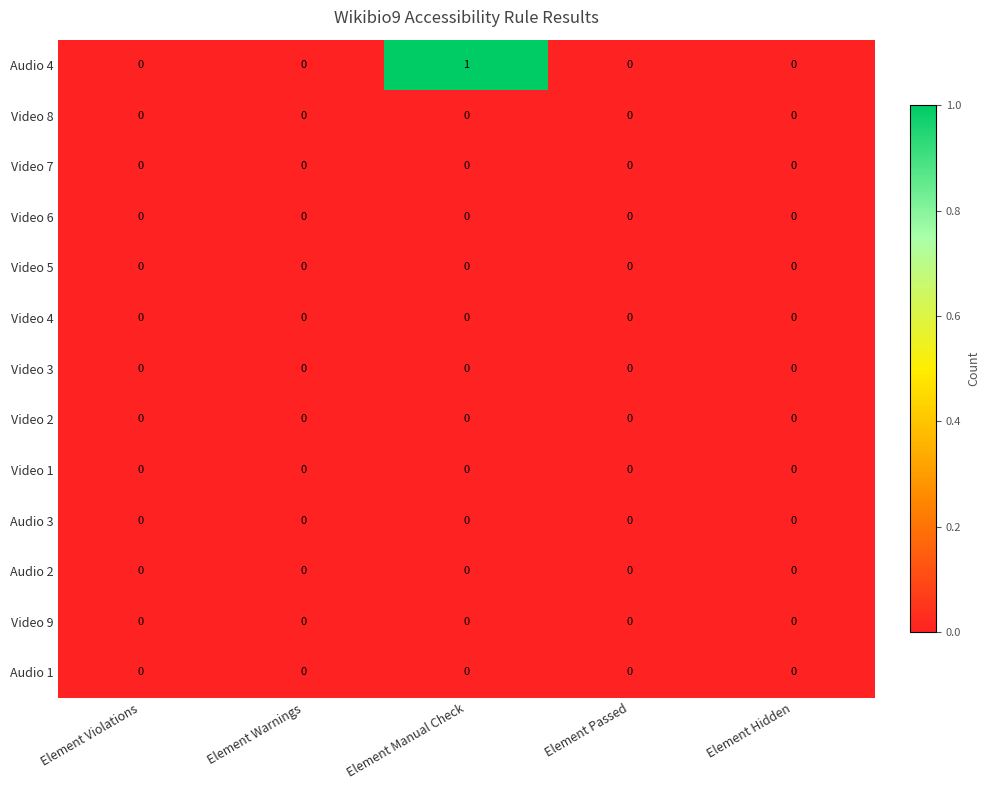

Which series has the largest total across all categories?

Audio 4